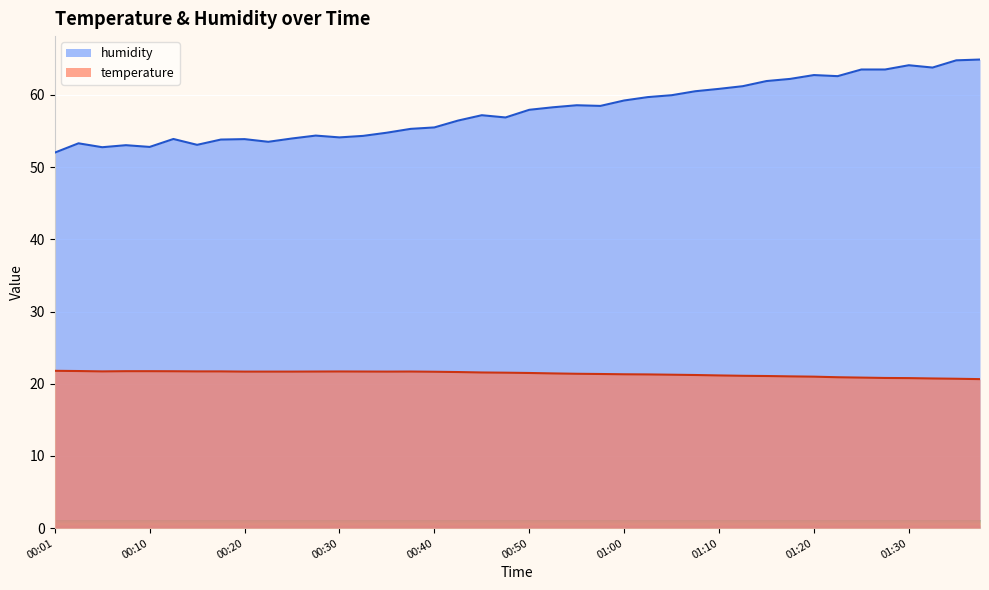

How many lines are shown in the chart?

2